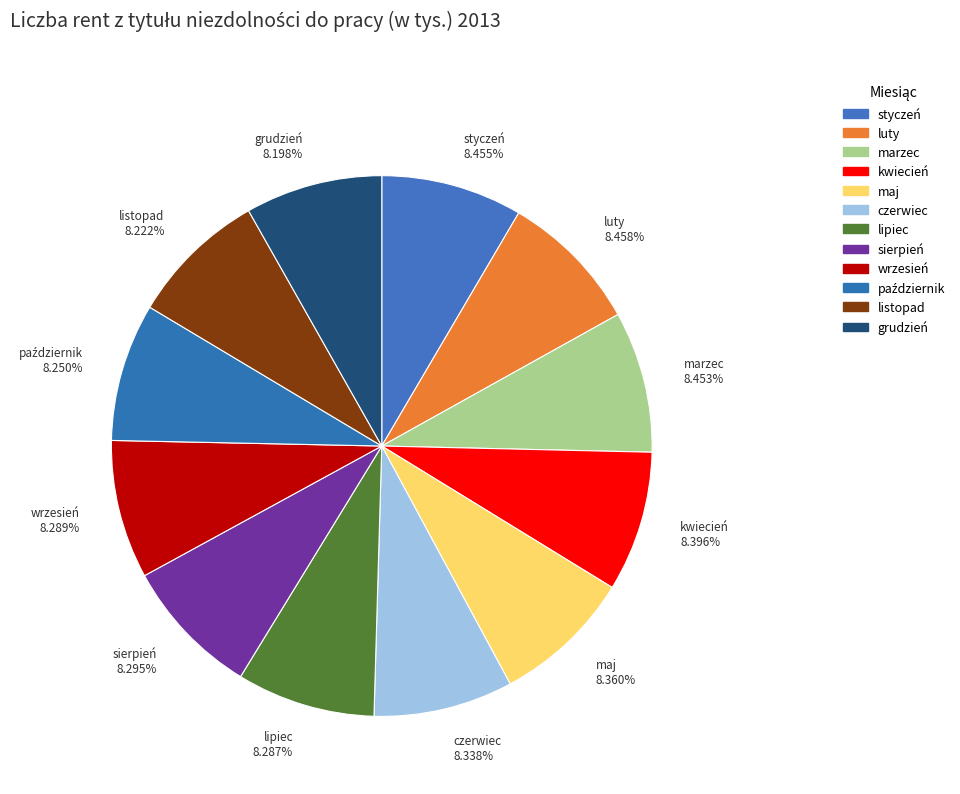

True or false: maj accounts for 8% of the total.

True